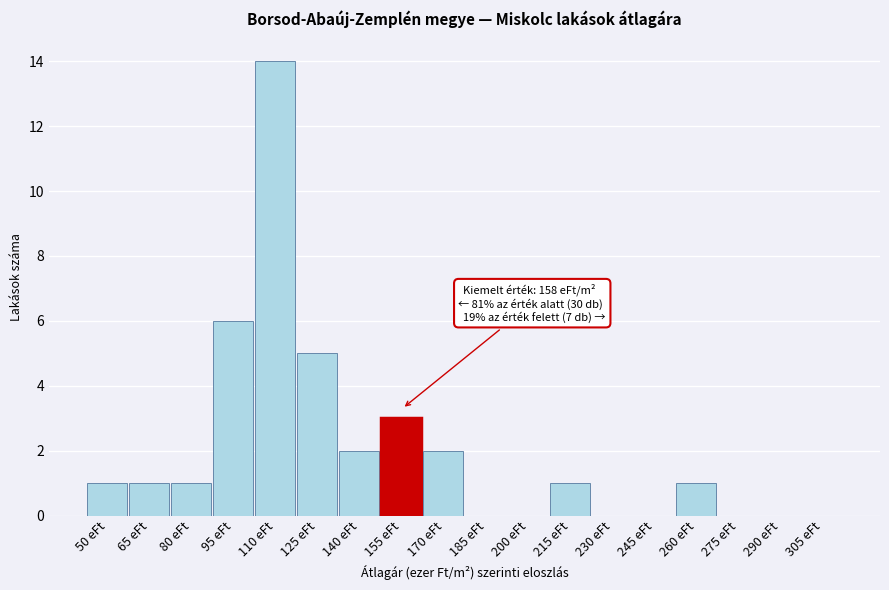

Reading left to right, list all the values displayed in this chart.

50 eFt=1	65 eFt=1	80 eFt=1	95 eFt=6	110 eFt=14	125 eFt=5	140 eFt=2	155 eFt=3	170 eFt=2	185 eFt=0	200 eFt=0	215 eFt=1	230 eFt=0	245 eFt=0	260 eFt=1	275 eFt=0	290 eFt=0	305 eFt=0